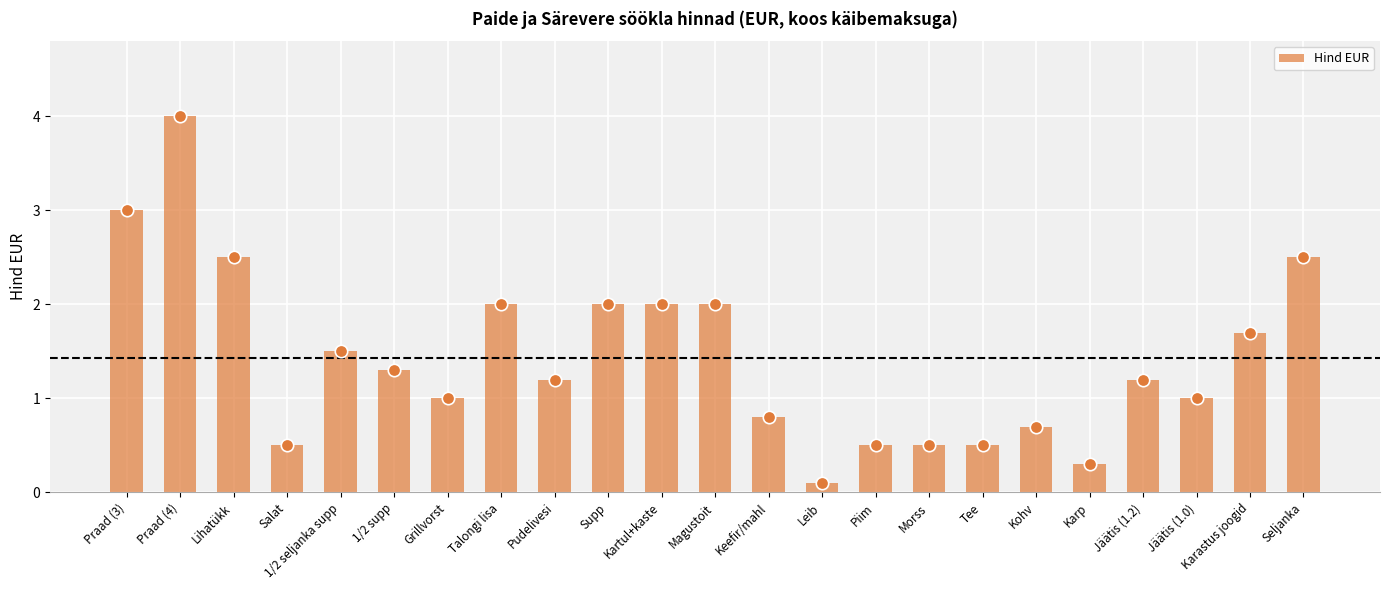

Which has a higher value, Keefir/mahl or 1/2 supp?

1/2 supp